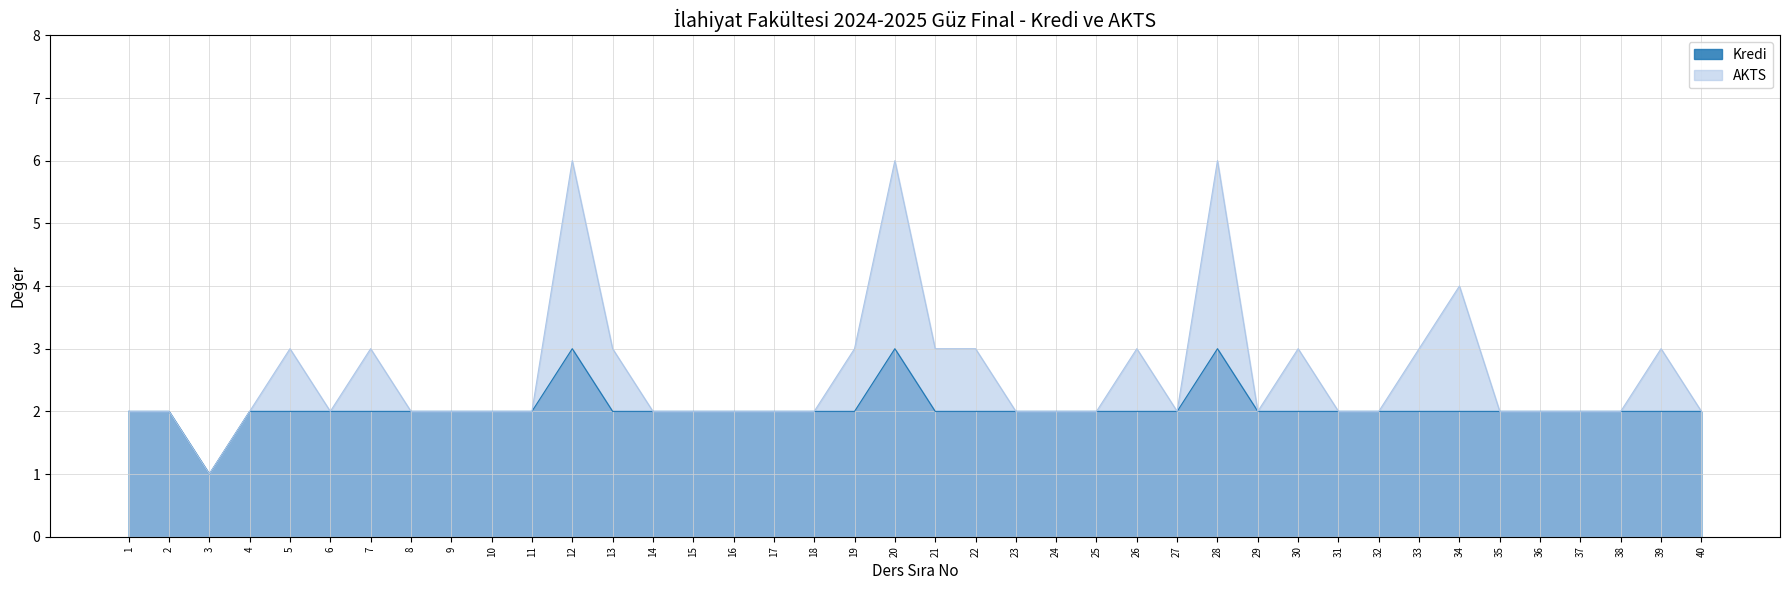

Which has a higher value, 3 or 39?

39